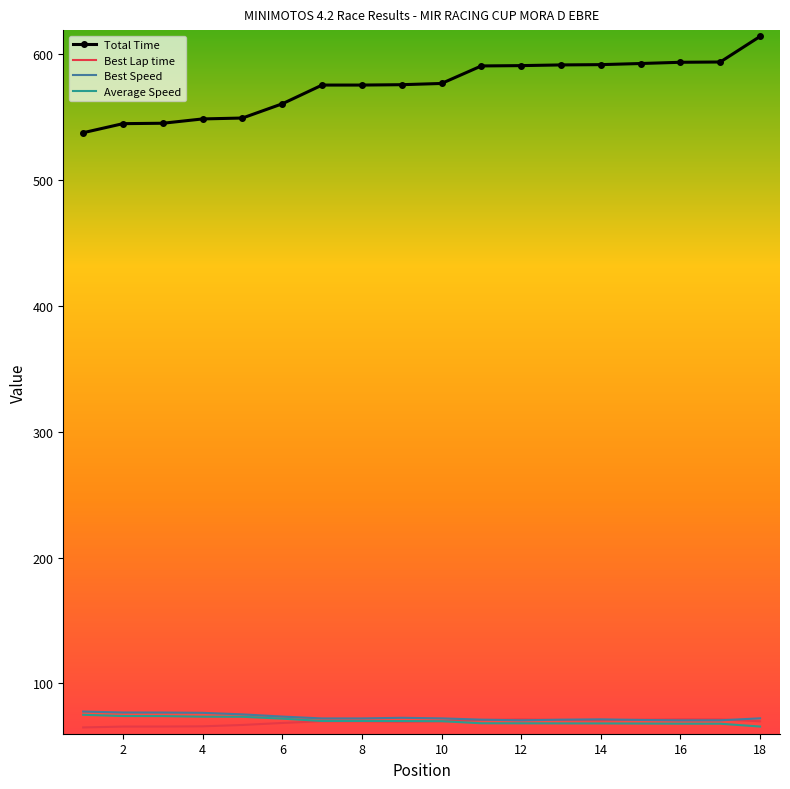

Which series has the widest spread of values?

Total Time